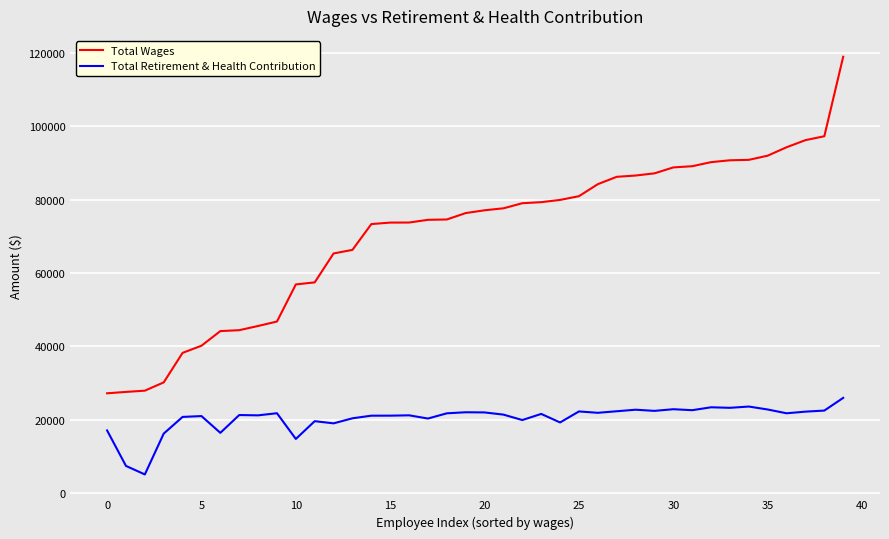

How many series are shown in this chart?

2